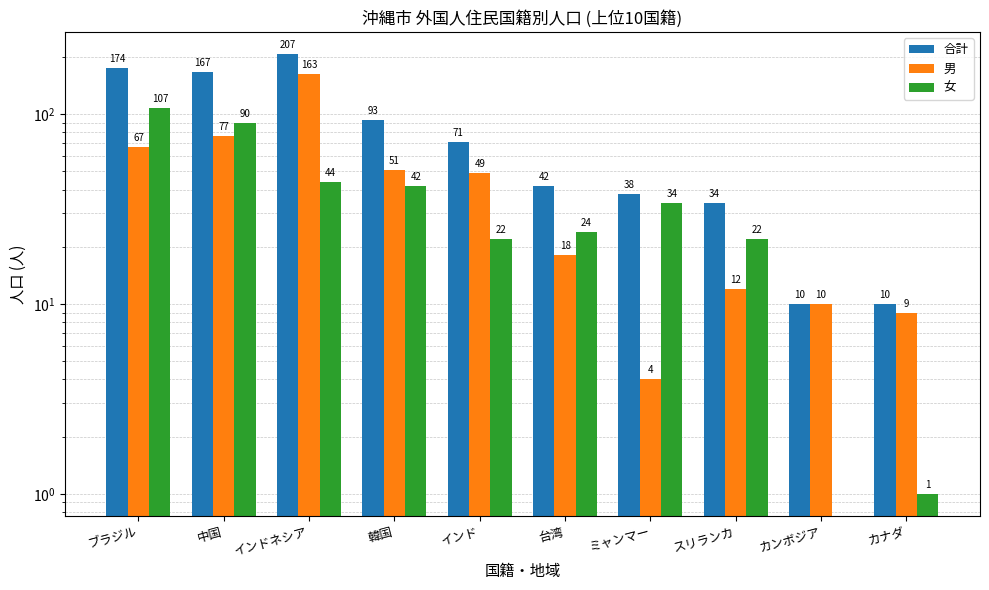

List the labels in order of 合計 value, largest first.

インドネシア, ブラジル, 中国, 韓国, インド, 台湾, ミャンマー, スリランカ, カンボジア, カナダ